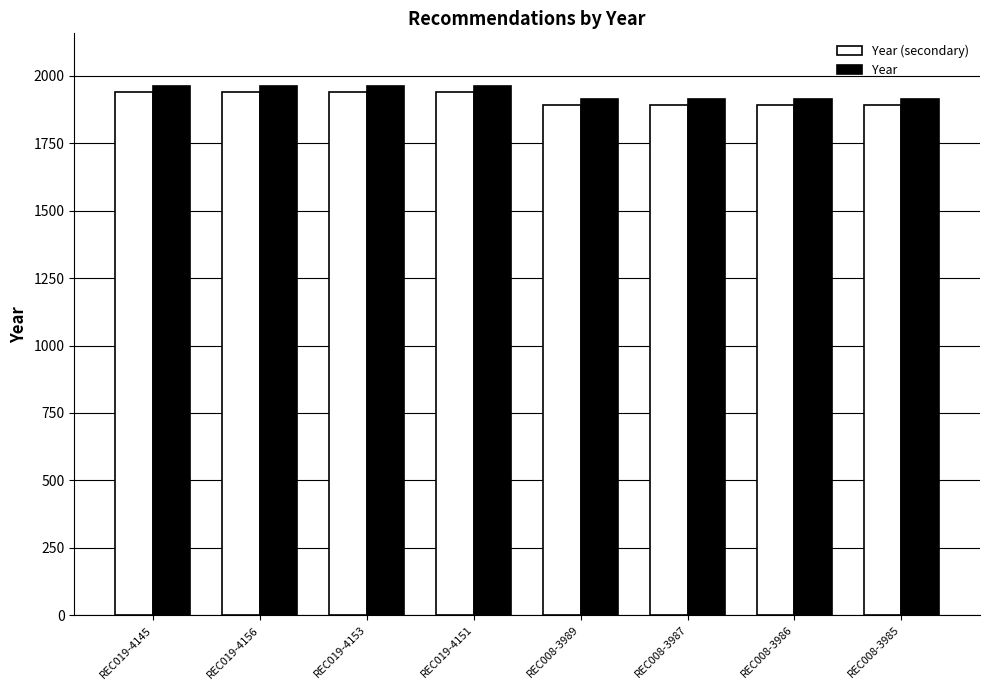

How many data points in Year (secondary) are less than 1941?

4